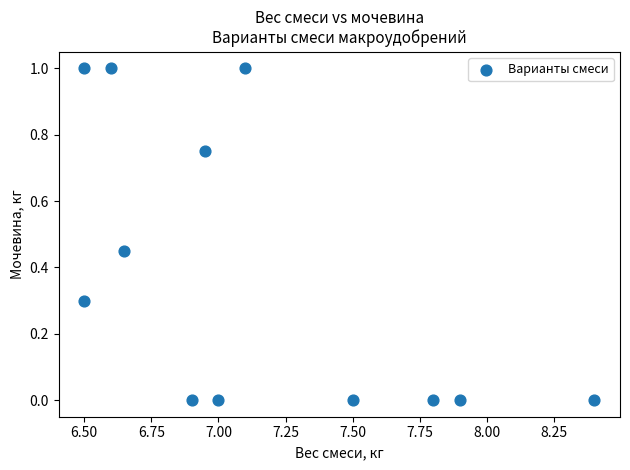

What is the range of X values (max minus min)?

1.9